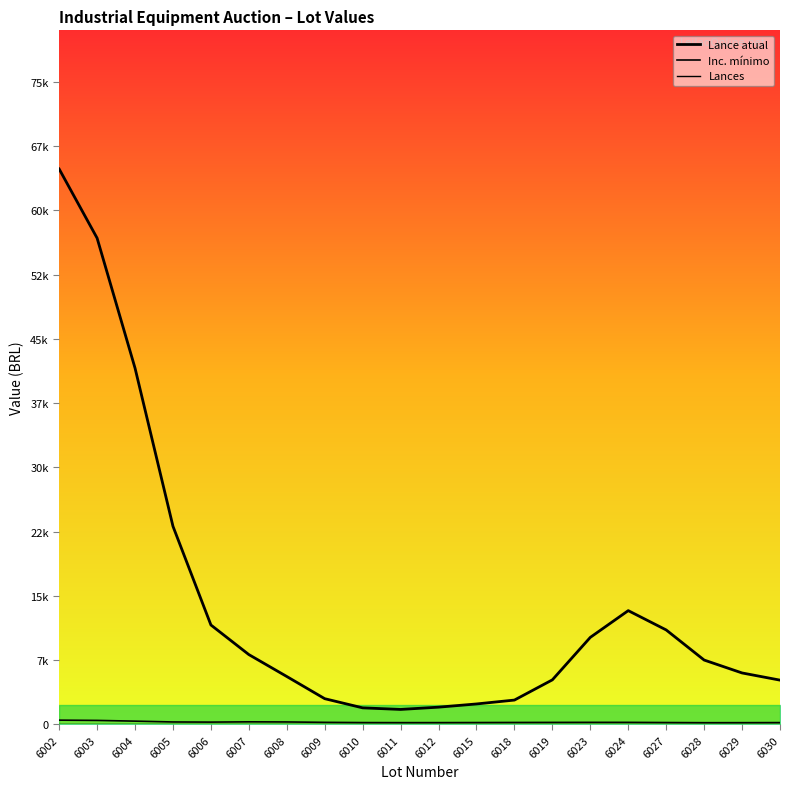

True or false: Inc. mínimo and Lance atual intersect in this chart.

False